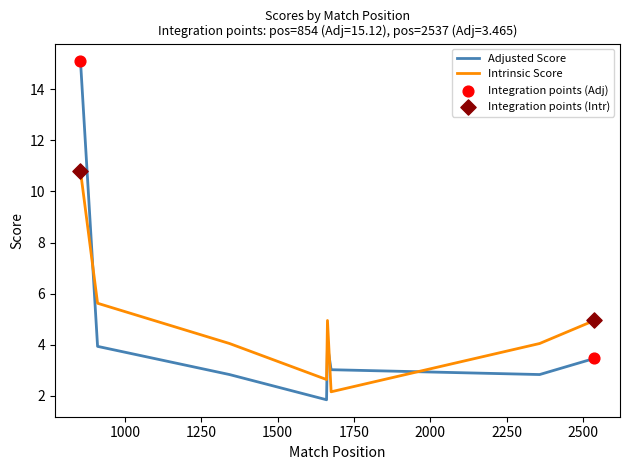

Which series has the widest spread of values?

Adjusted Score